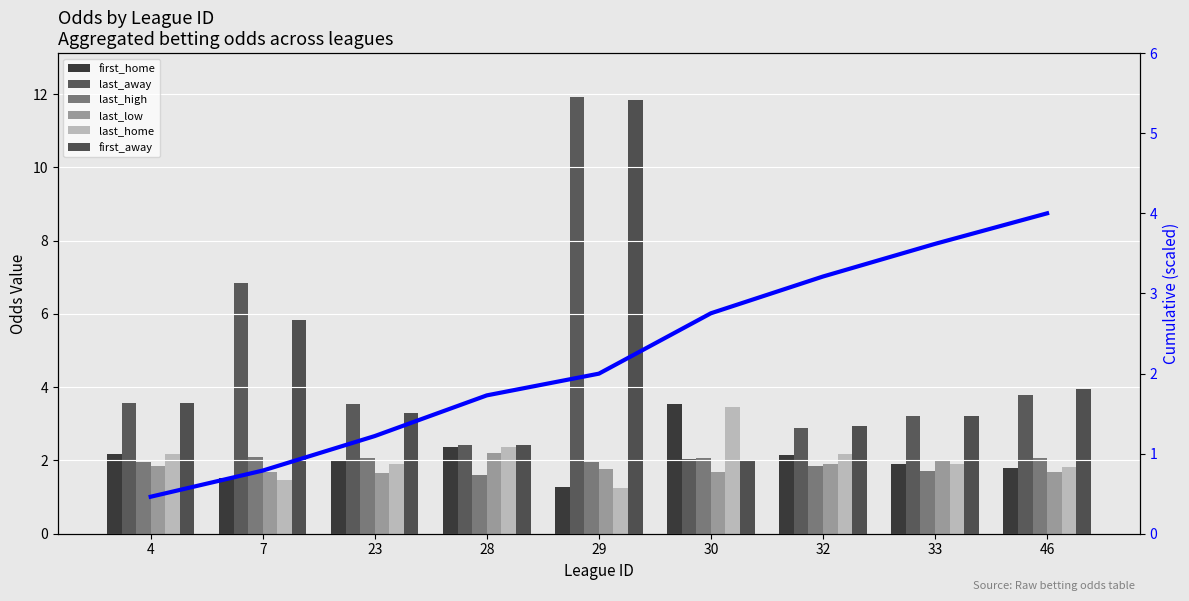

True or false: last_low has a value of 1.9 at 4.

True